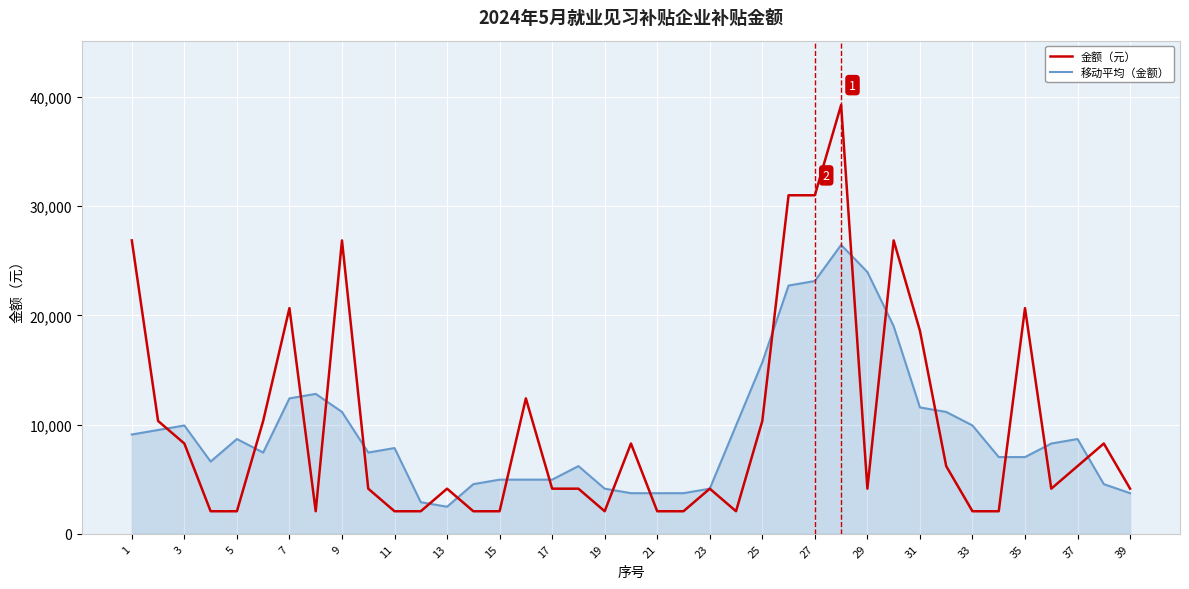

List the series in order of their peak value, highest first.

金额（元）, 移动平均（金额）